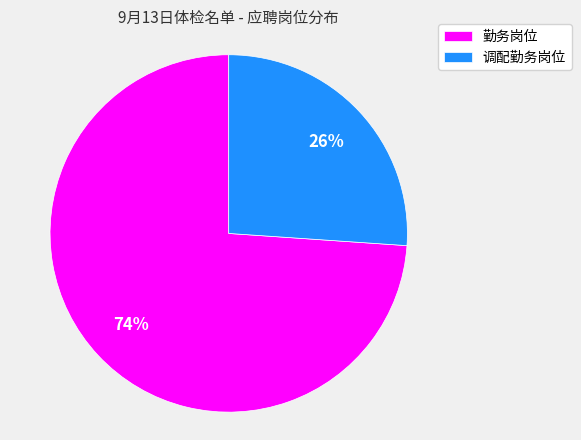

Count the number of slices in the pie.

2